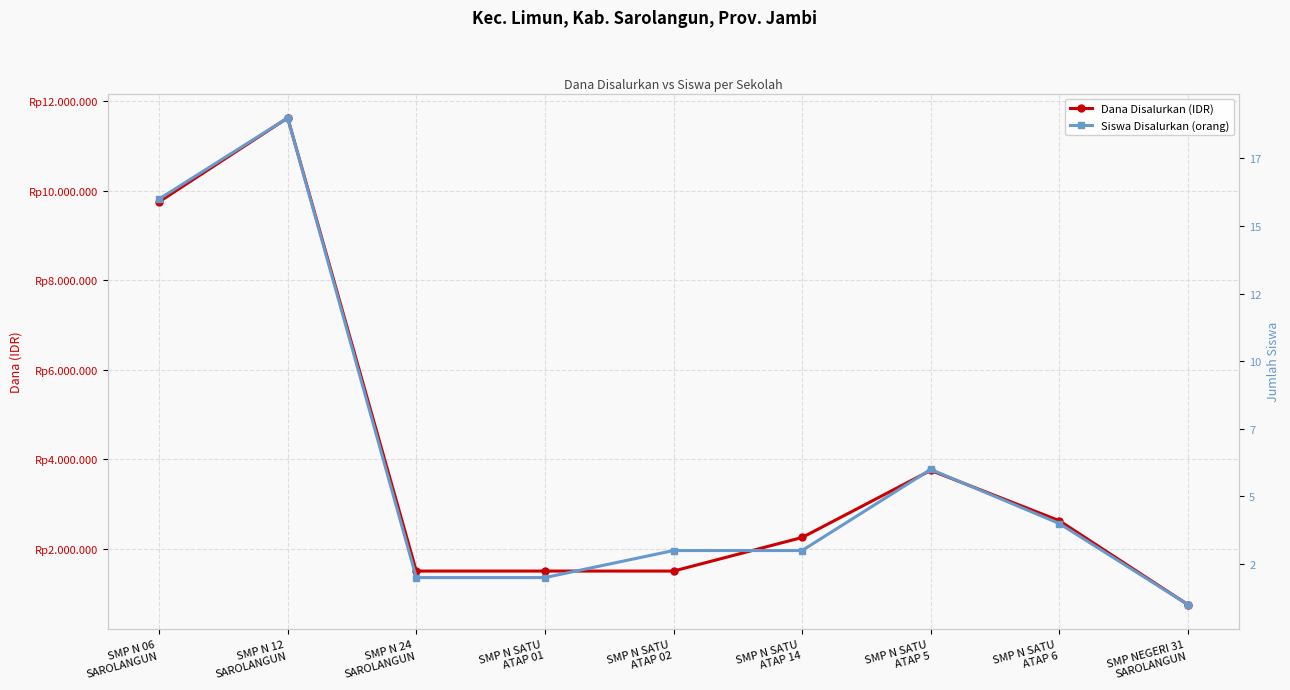

What is the sum of the Siswa Disalurkan (orang) values at SMP N 06
SAROLANGUN and SMP N SATU
ATAP 01?

18